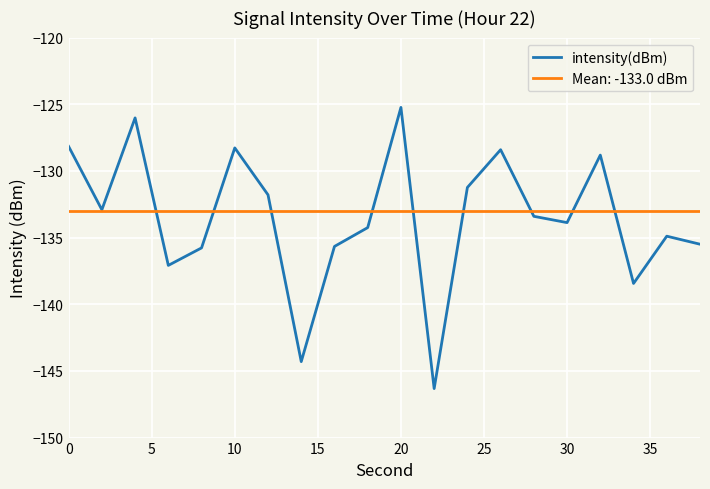

Is it true that intensity(dBm) equals -182.6 at 0?

False